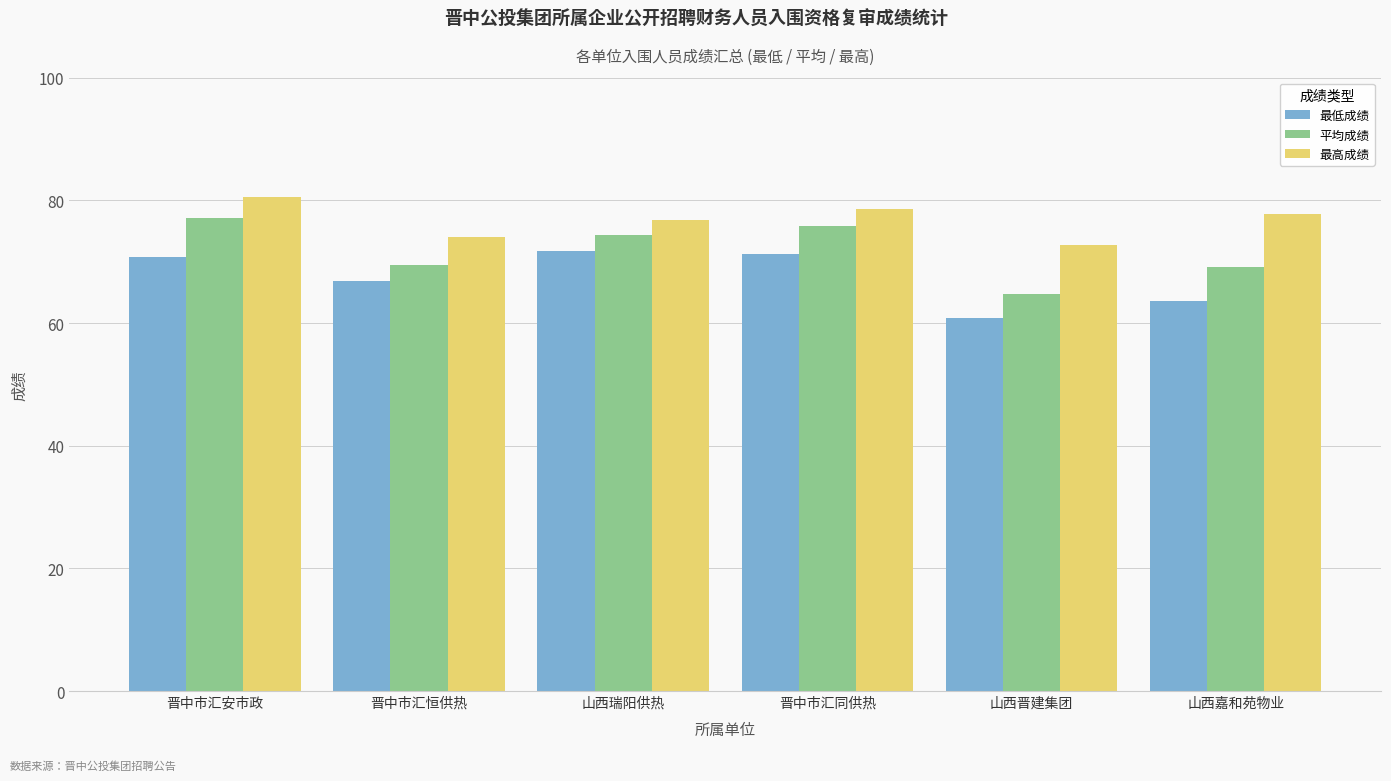

What is the spread (max minus min) of values at 山西晋建集团?

11.9